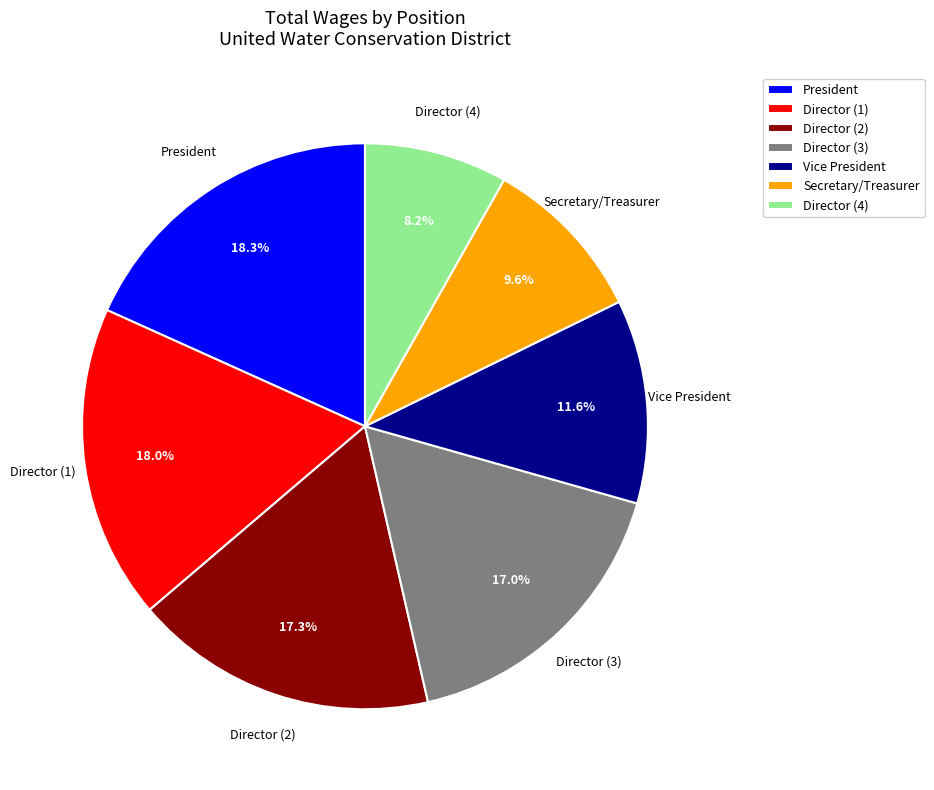

Is the sum of Director (4) and Secretary/Treasurer greater than half?

No